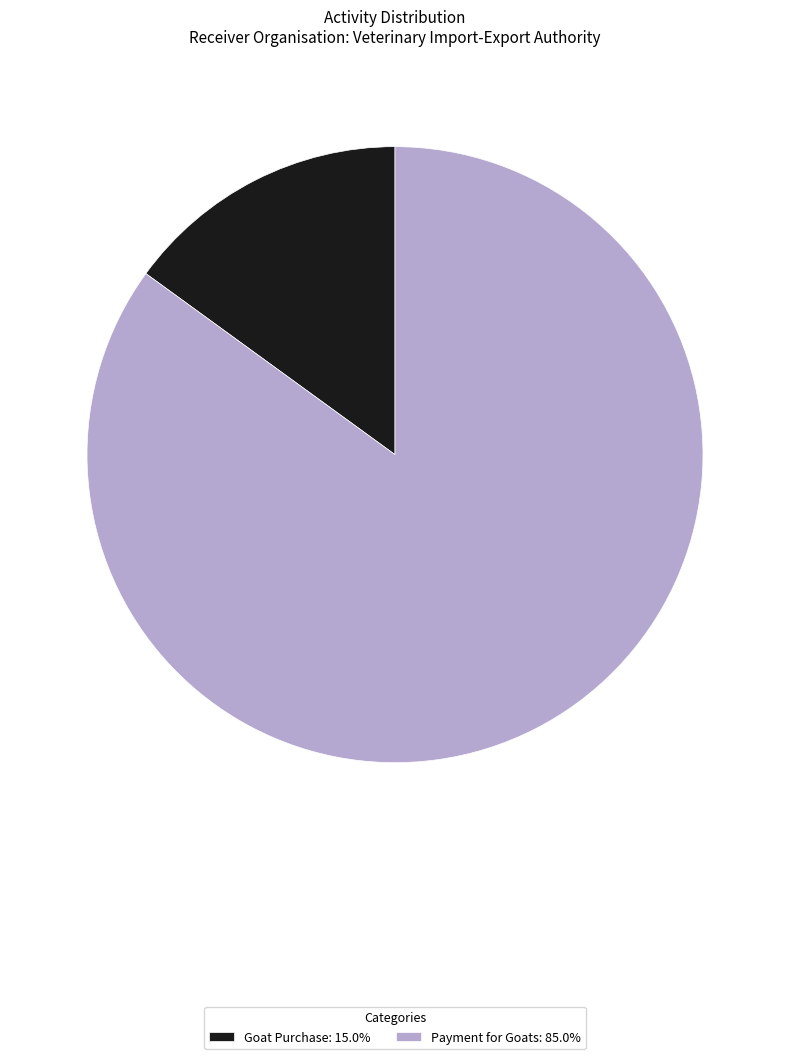

What is the ratio of the value at Payment for Goats to the value at Goat Purchase?

5.7